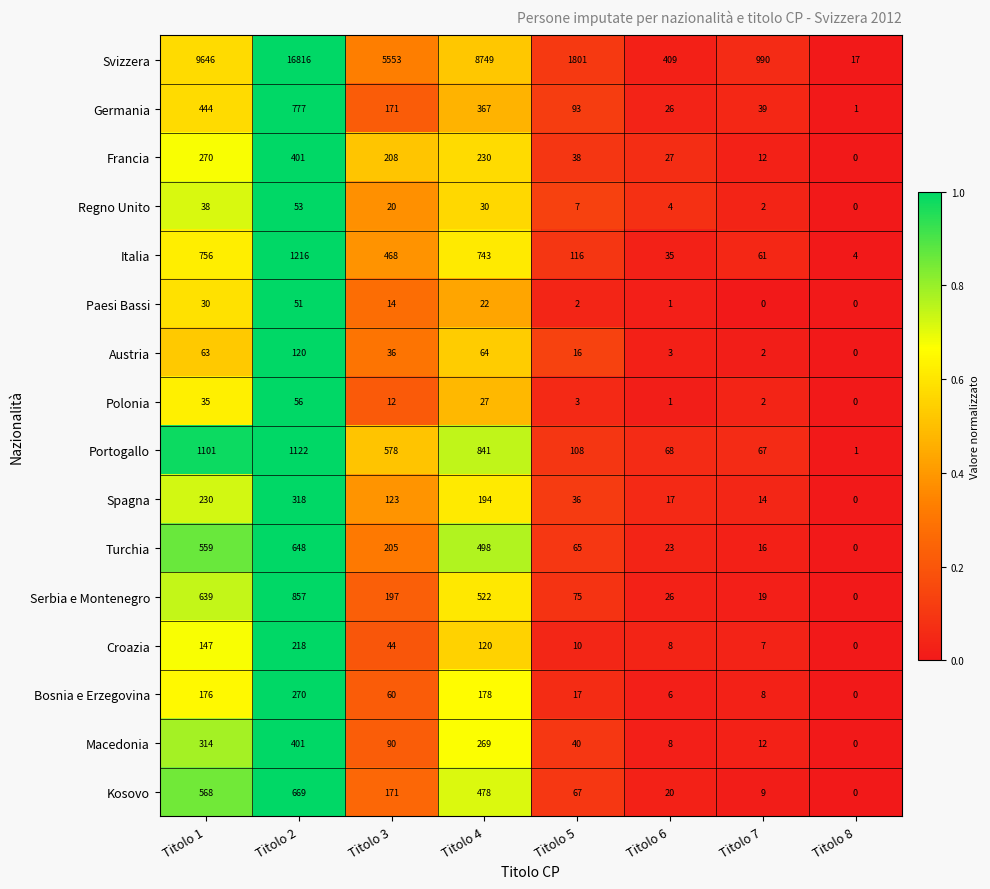

What is the approximate value of Italia at Titolo 7?

61